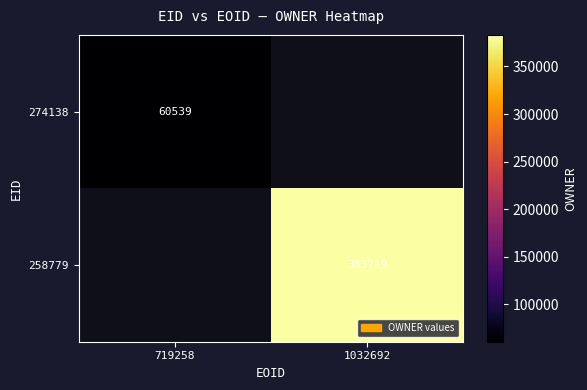

Is it true that 258779 equals 162922.2 at 1032692?

False